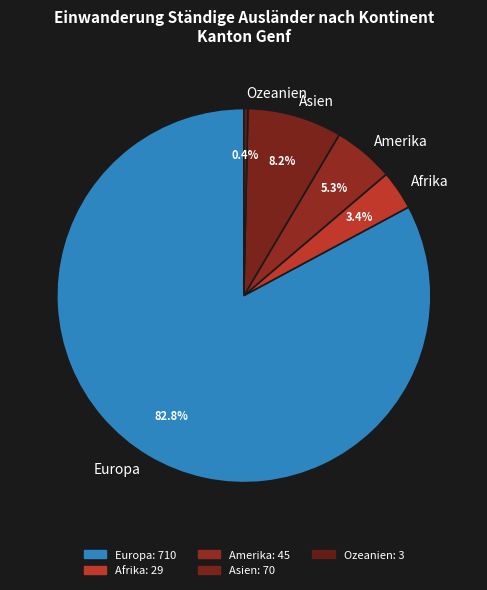

To the nearest percent, what is the average slice percentage?

20%